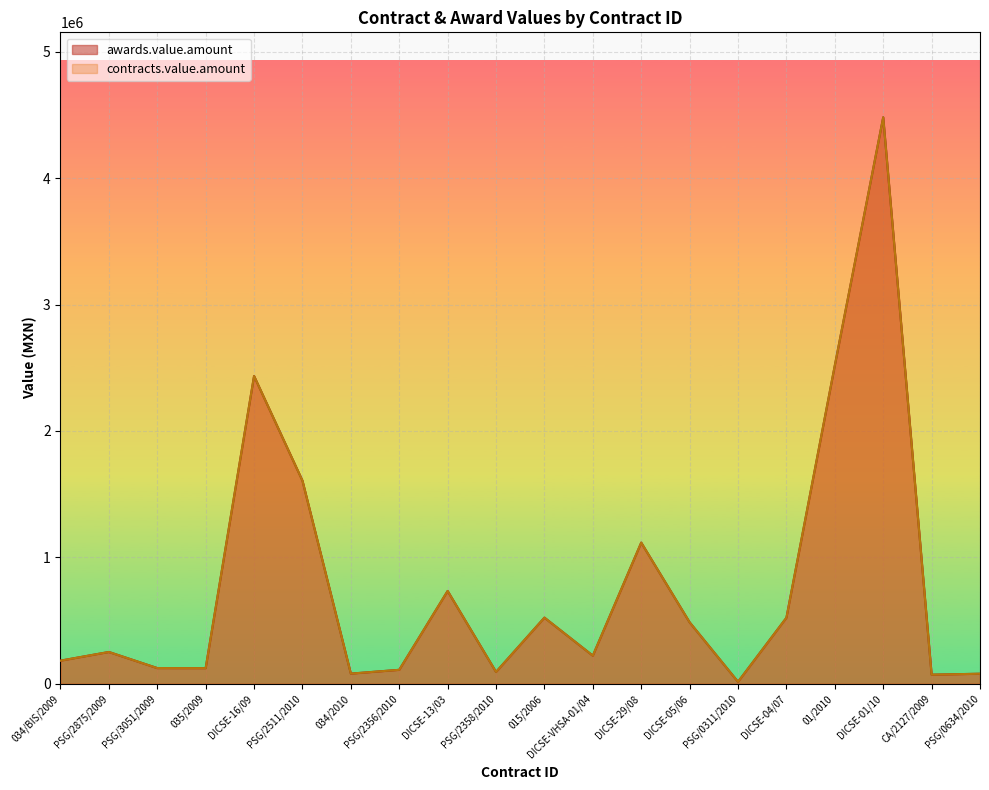

The awards.value.amount series shows 2698930.6 at PSG/2511/2010. True or false?

False